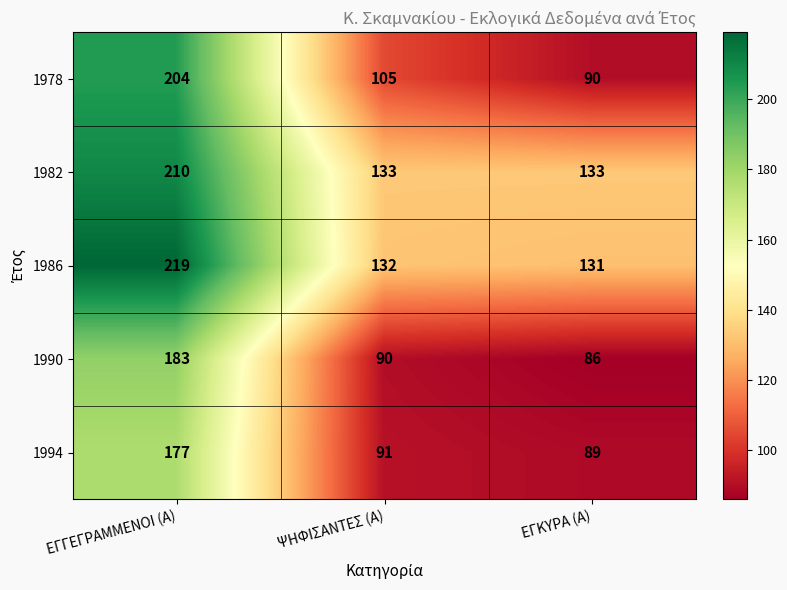

Where does the 1990 series first go above 90?

ΕΓΓΕΓΡΑΜΜΕΝΟΙ (Α)